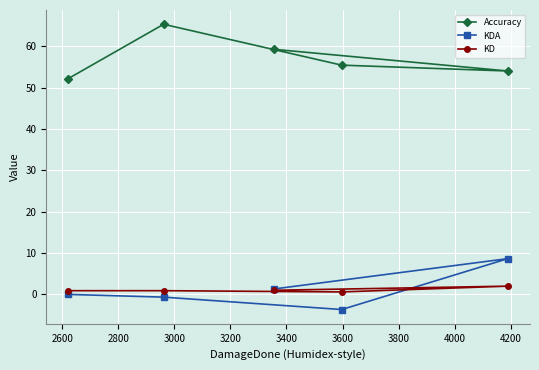

At 3000, list the series in order from smallest to largest.

KDA, KD, Accuracy